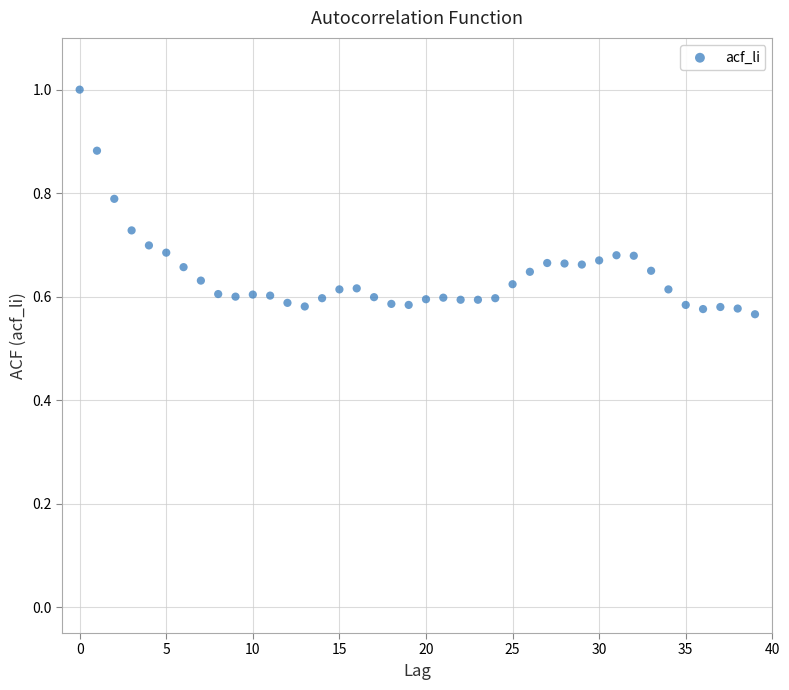

What is the range of Y values (max minus min)?

0.4